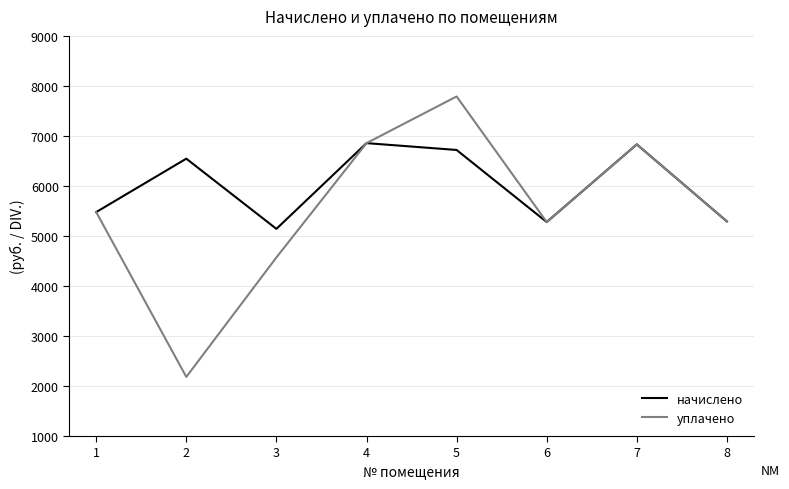

The начислено series shows 8291.8 at 1. True or false?

False